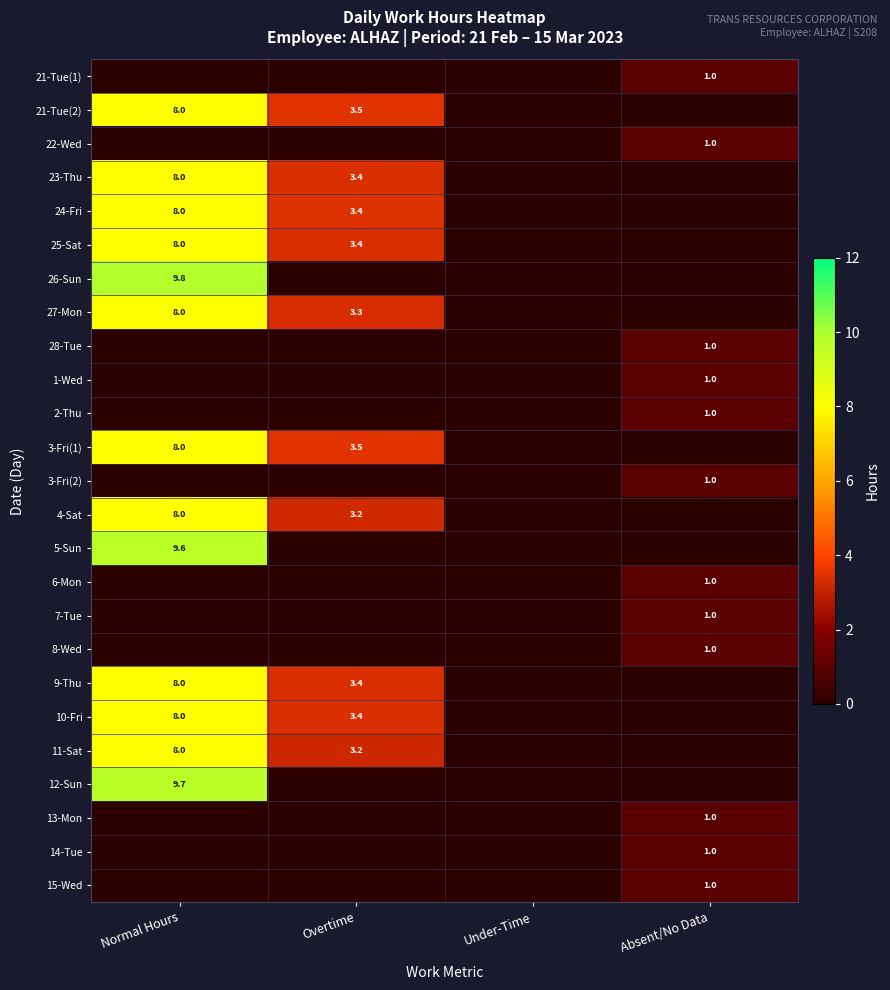

Is the value of 26-Sun at Normal Hours greater than the value of 9-Thu at Overtime?

Yes